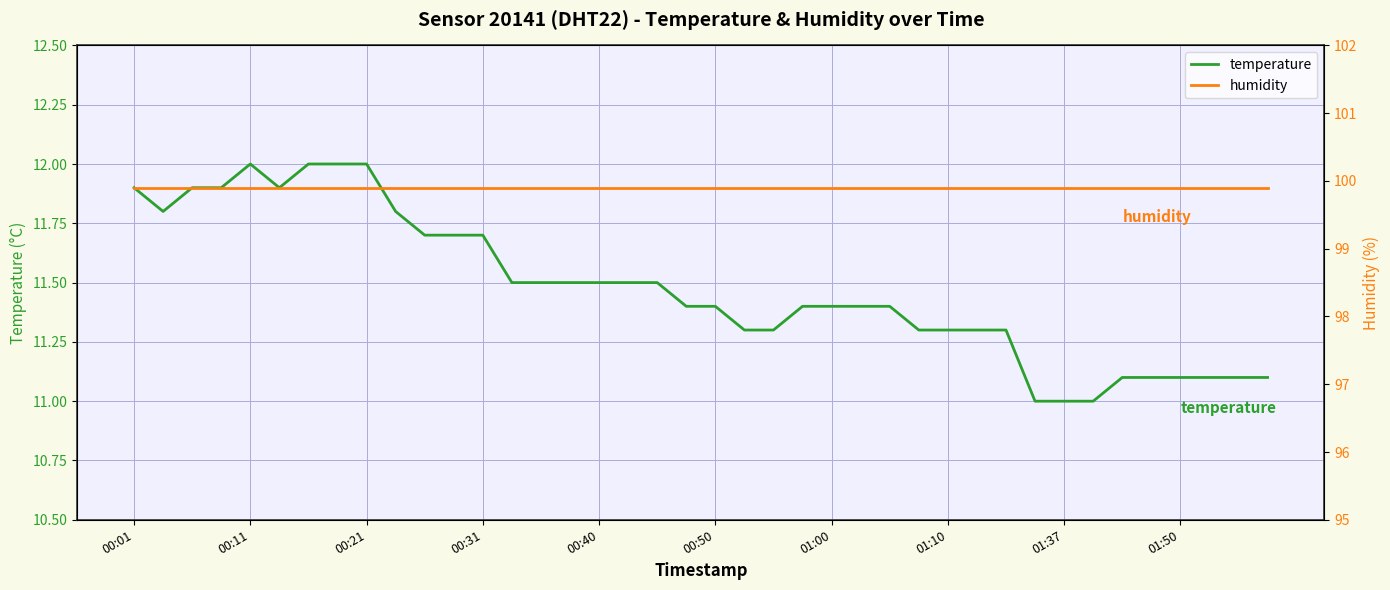

How many values in the temperature series exceed 11?

37